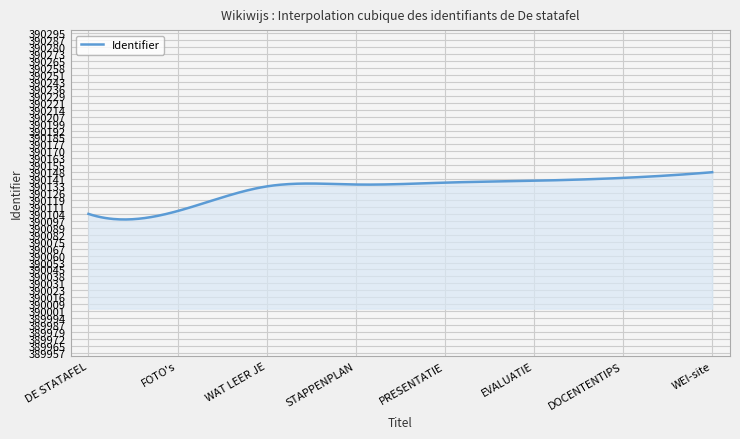

What is the difference between the maximum and minimum values?

49.9